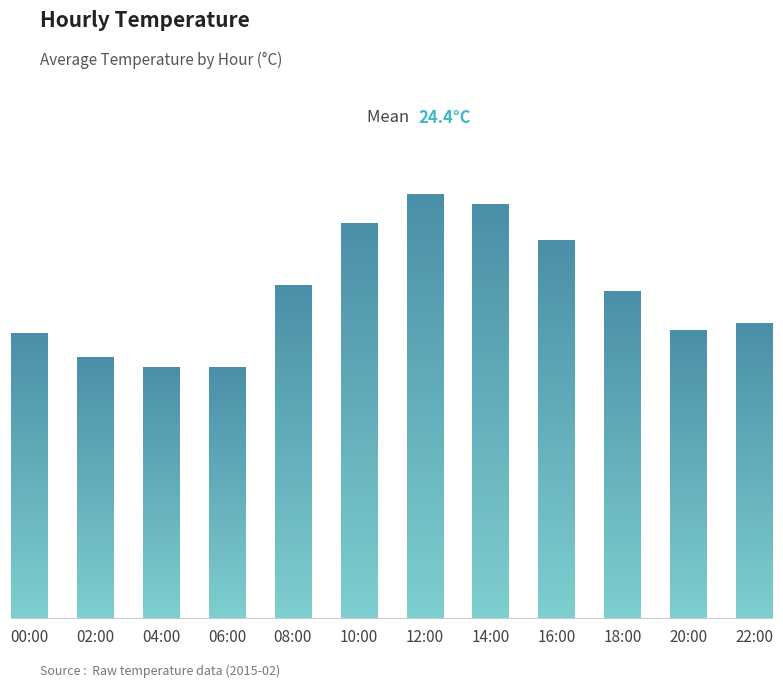

What is the label of the 4th bar from the left?

06:00